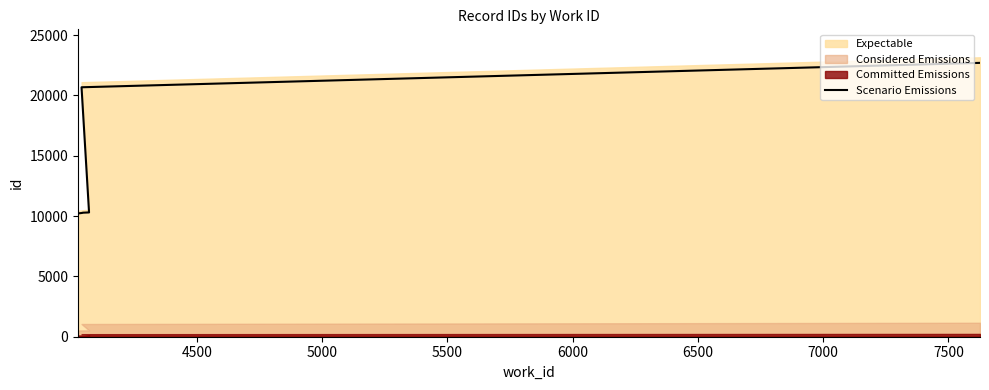

What is the sum of all values?

125584.1